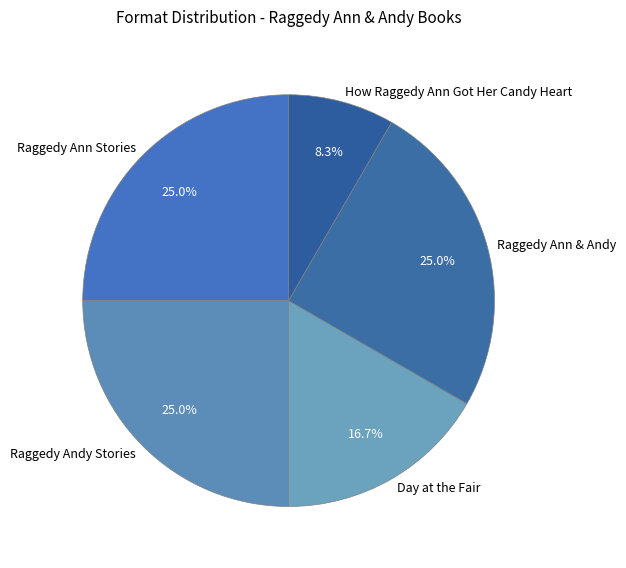

Is it true that Raggedy Andy Stories is 18% of the pie?

False